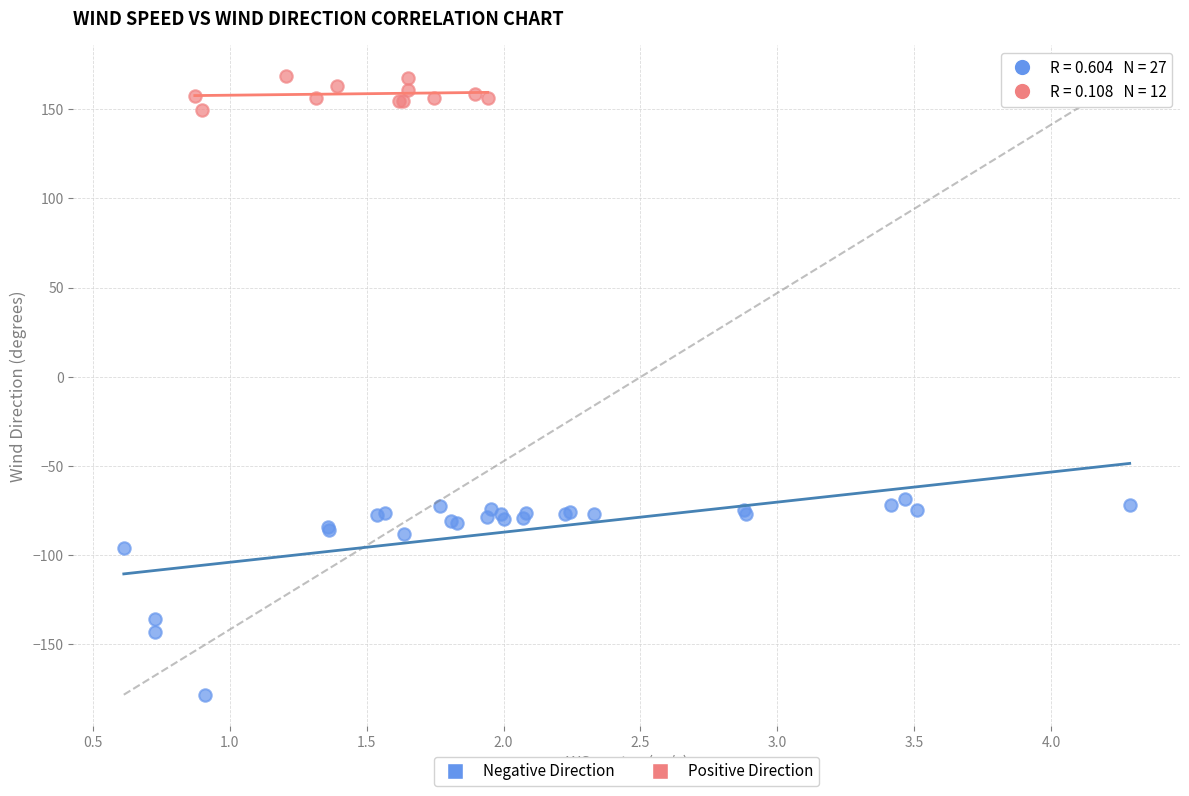

What are all the series names shown in the legend?

Negative Direction, Positive Direction